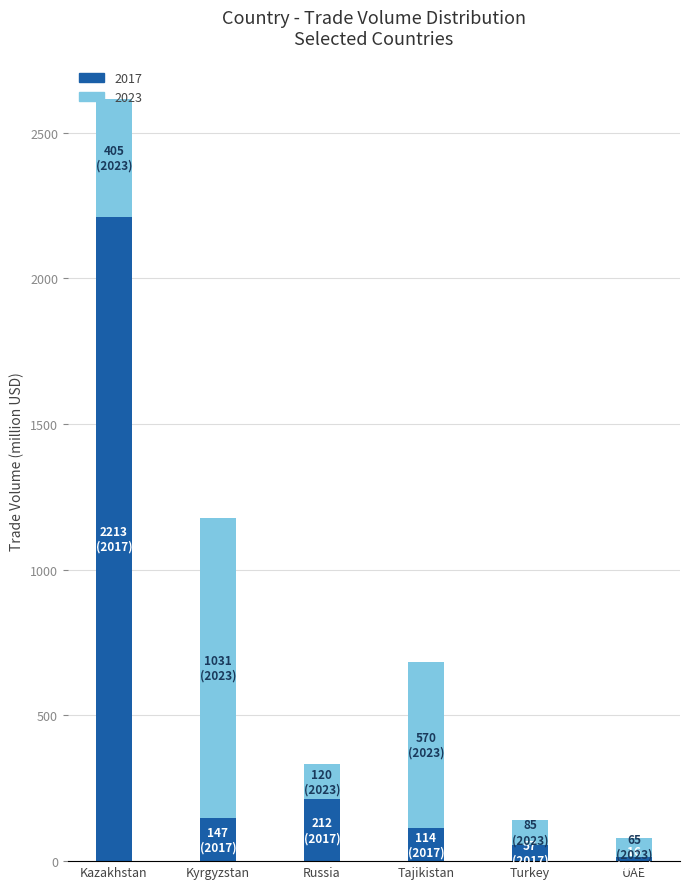

What is the average value of the 2017 series?

459.7